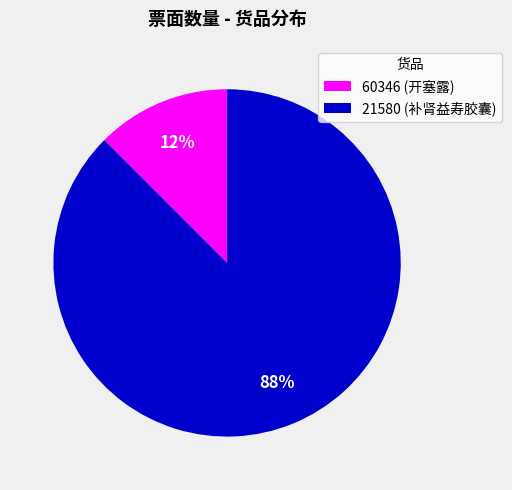

Rank the categories by value from highest to lowest.

21580 (补肾益寿胶囊), 60346 (开塞露)